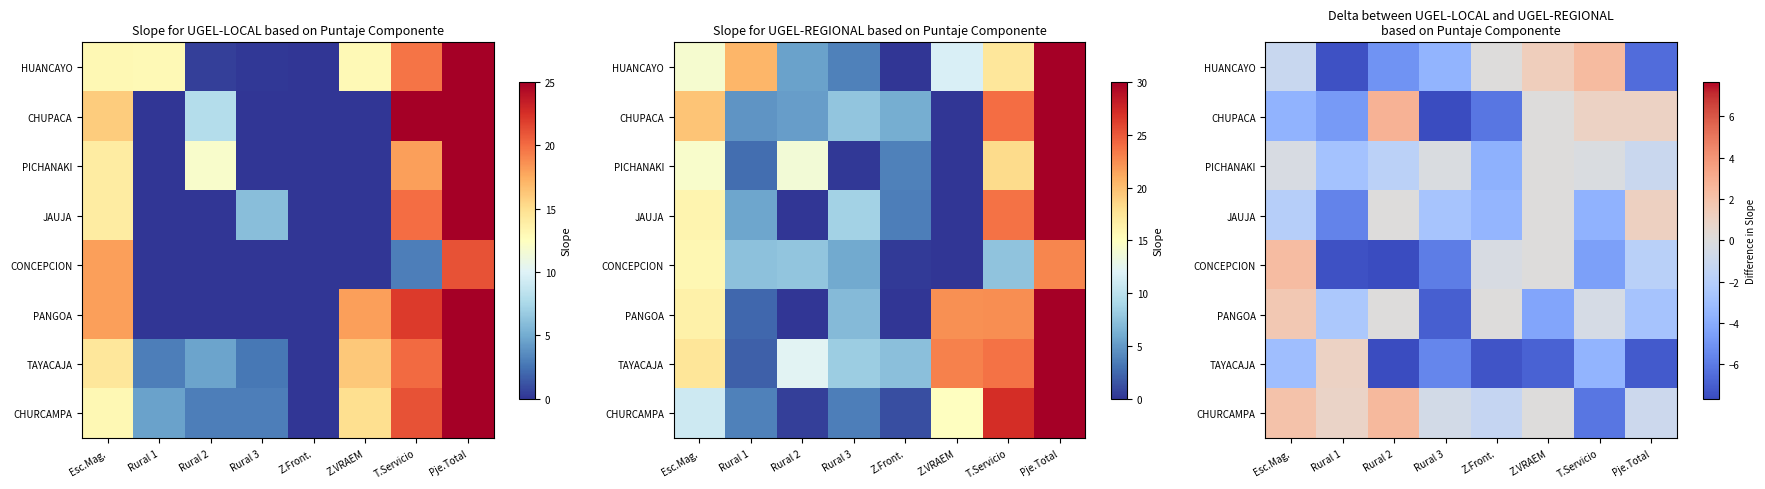

List the series in order of their peak value, highest first.

CHUPACA, CHURCAMPA, HUANCAYO, CONCEPCION, PANGOA, JAUJA, TAYACAJA, PICHANAKI